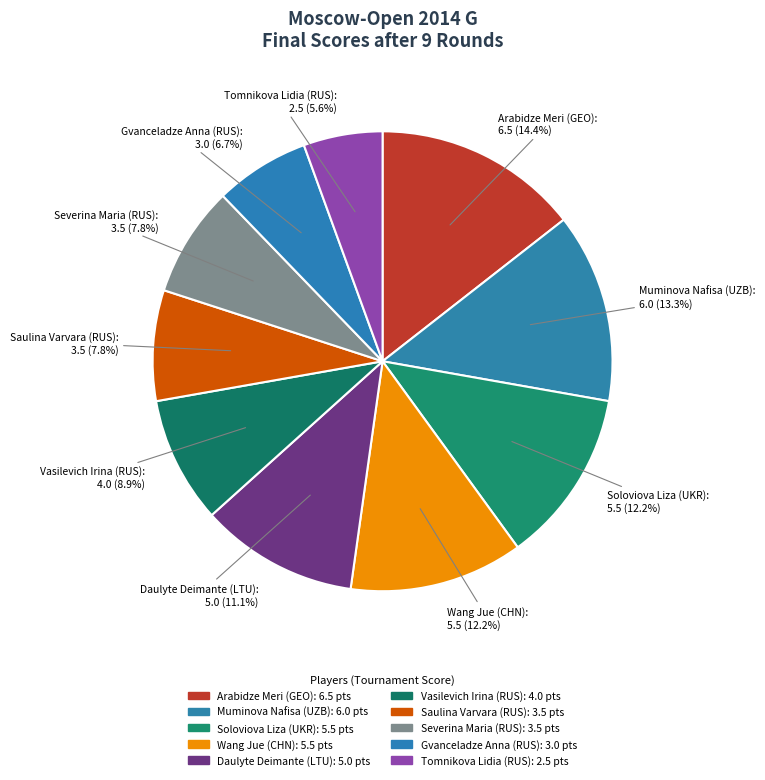

Count the number of slices in the pie.

10